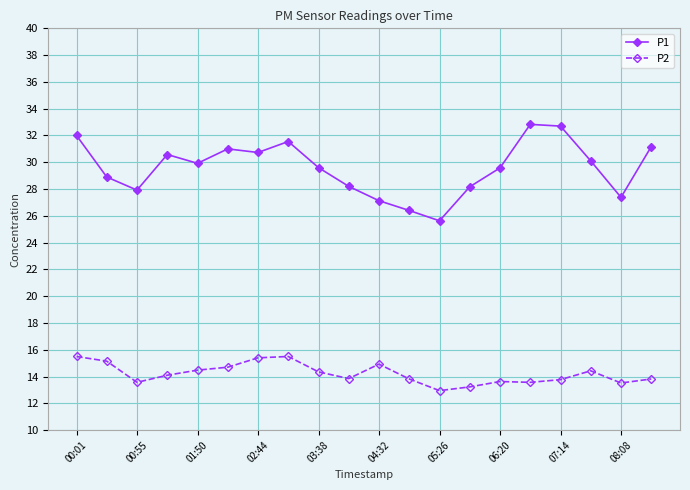

How many interior local valleys does the P1 series have?

5